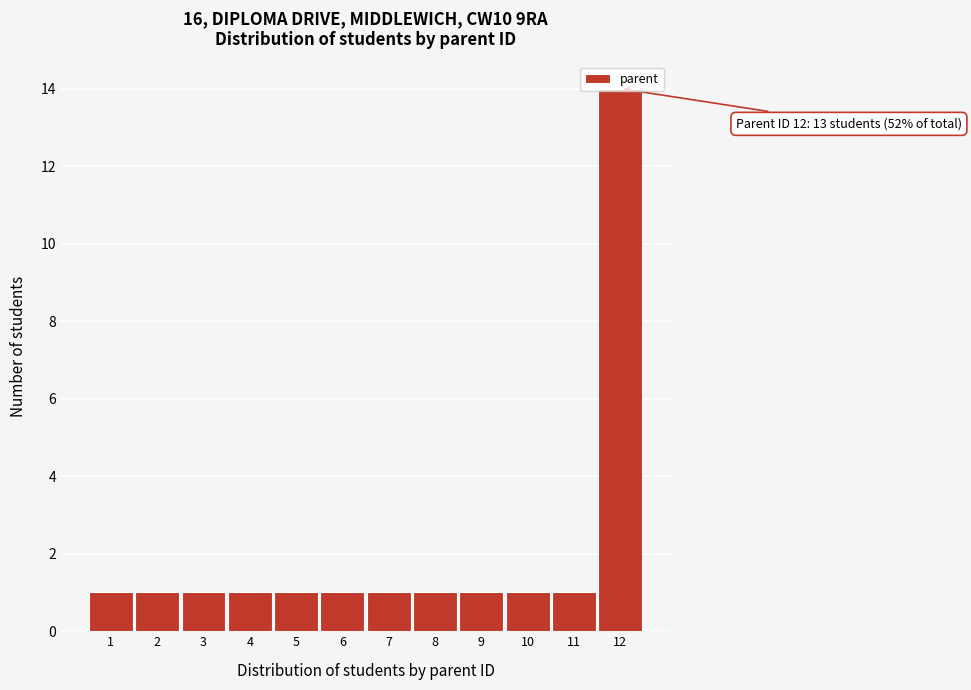

What is the difference between the maximum and minimum values?

13